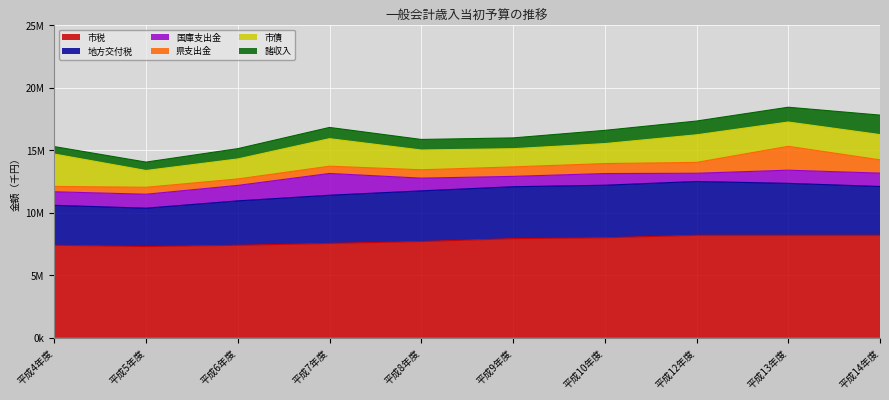

Which series changed the most between 平成8年度 and 平成10年度?

市税